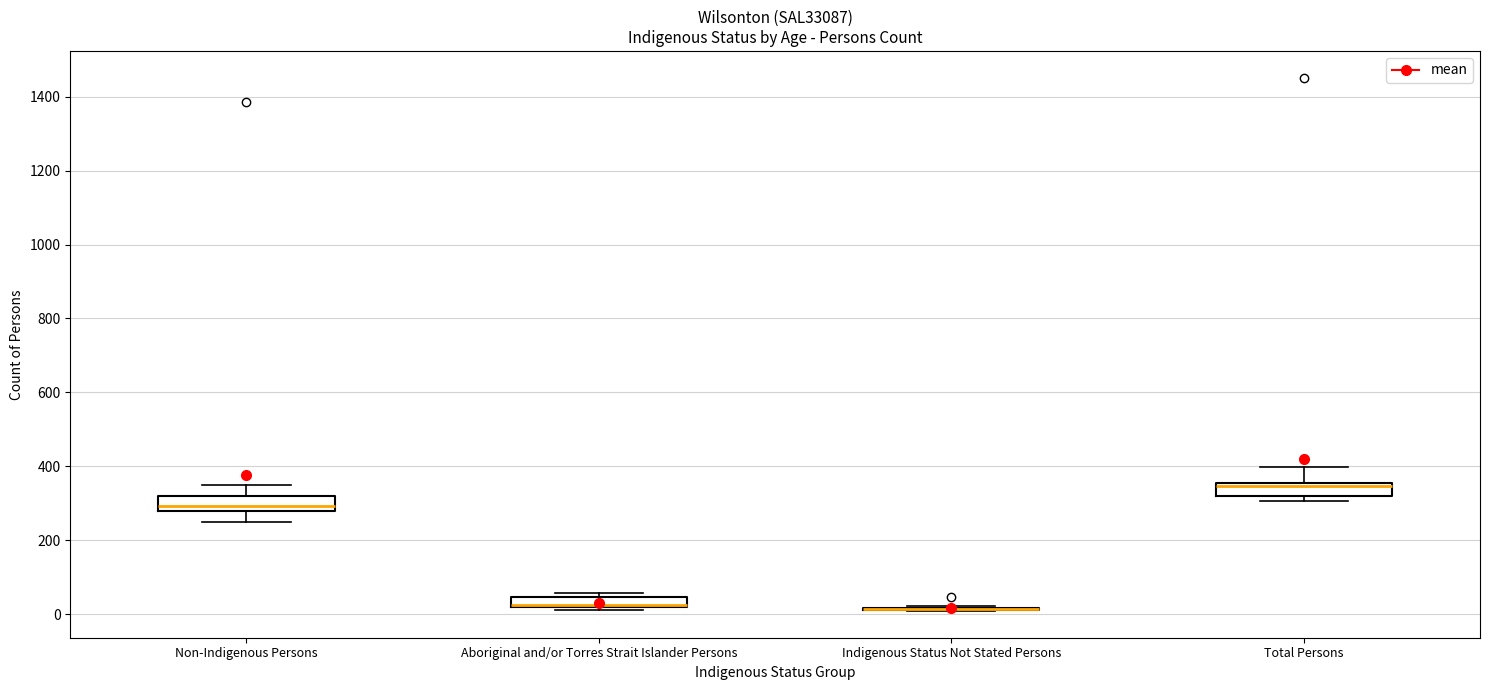

Where is the upper edge of the box for Non-Indigenous Persons on the y-axis? The values are not printed on the chart, so give them approximately, as read against the axis.

320